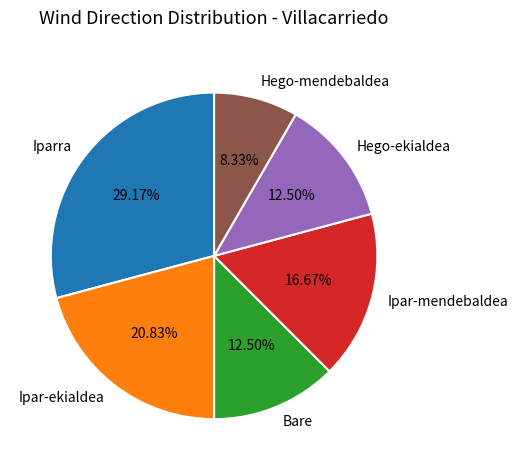

Which has a higher value, Ipar-ekialdea or Bare?

Ipar-ekialdea